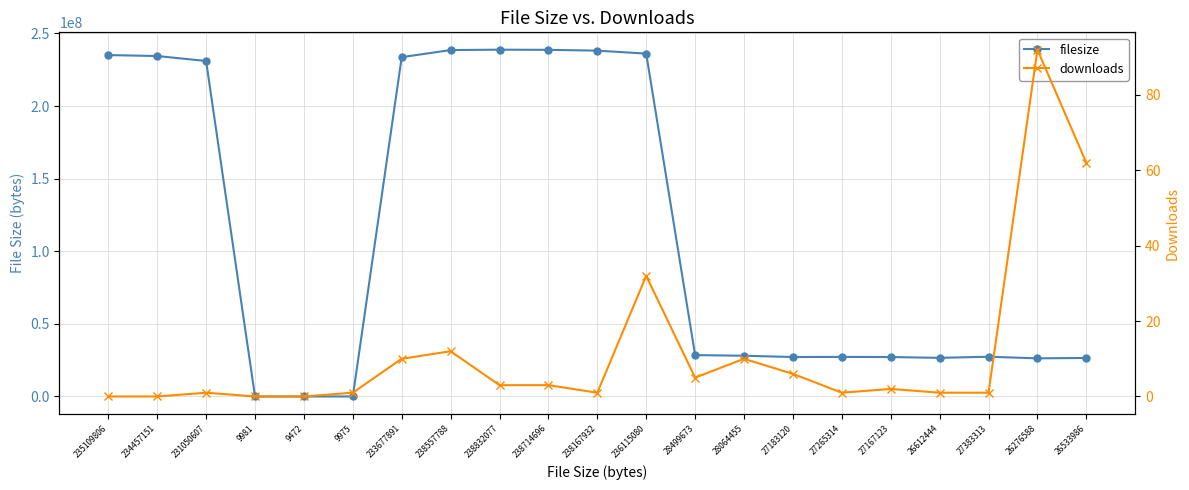

Which label corresponds to the smallest value in the chart?

235109806